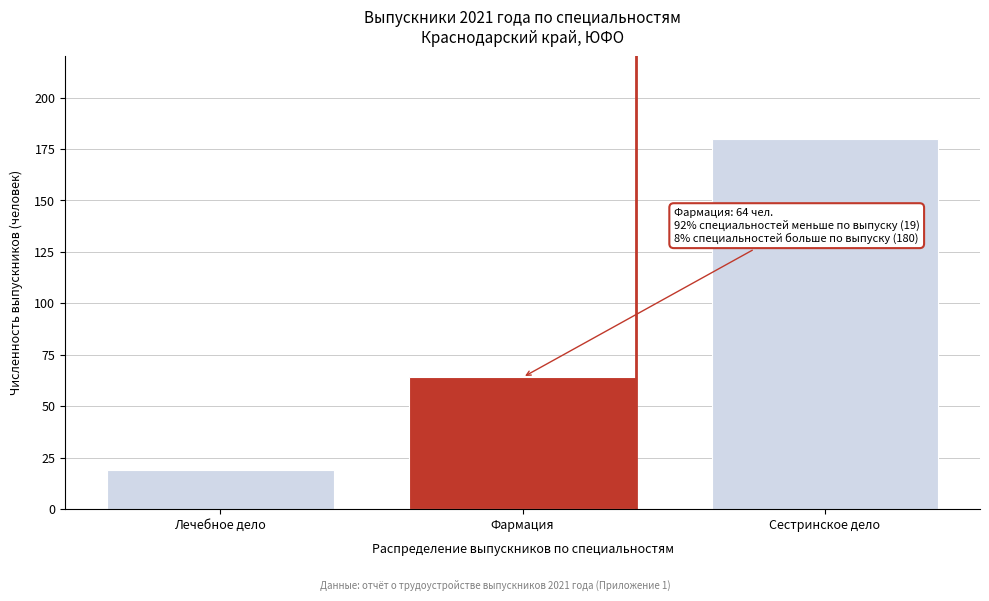

Reading right to left, list all the values displayed in this chart.

Сестринское дело=180	Фармация=64	Лечебное дело=19